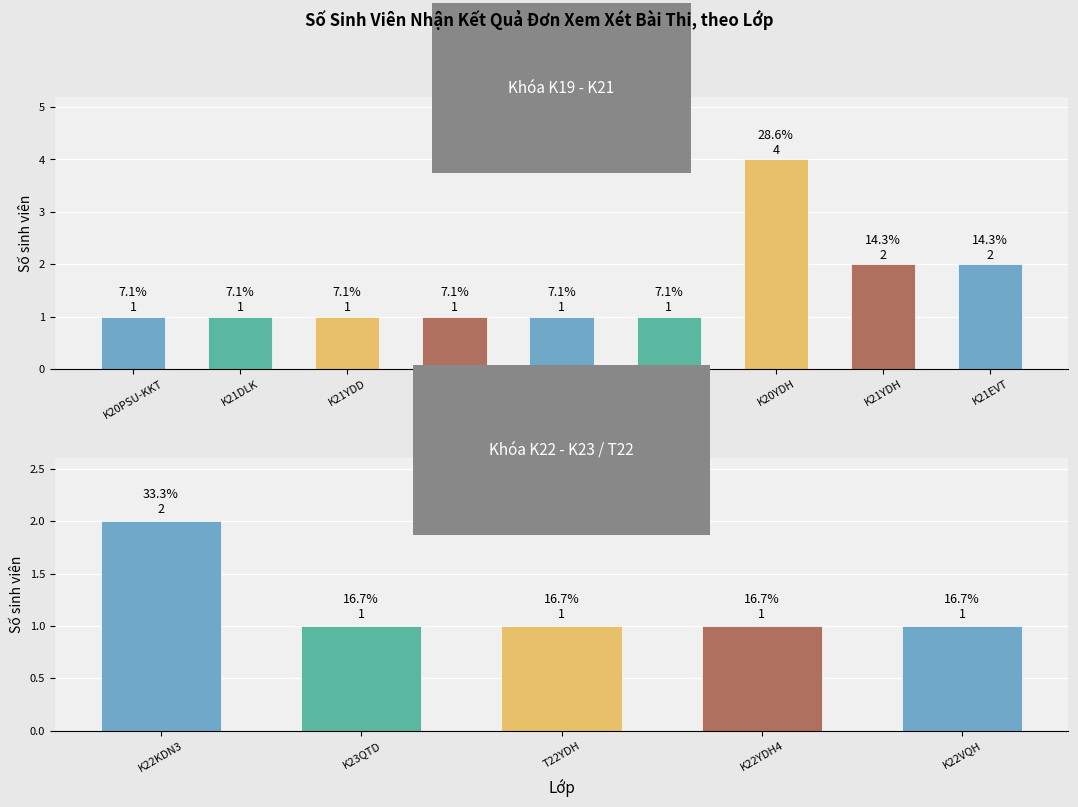

What is the greatest value displayed?

4